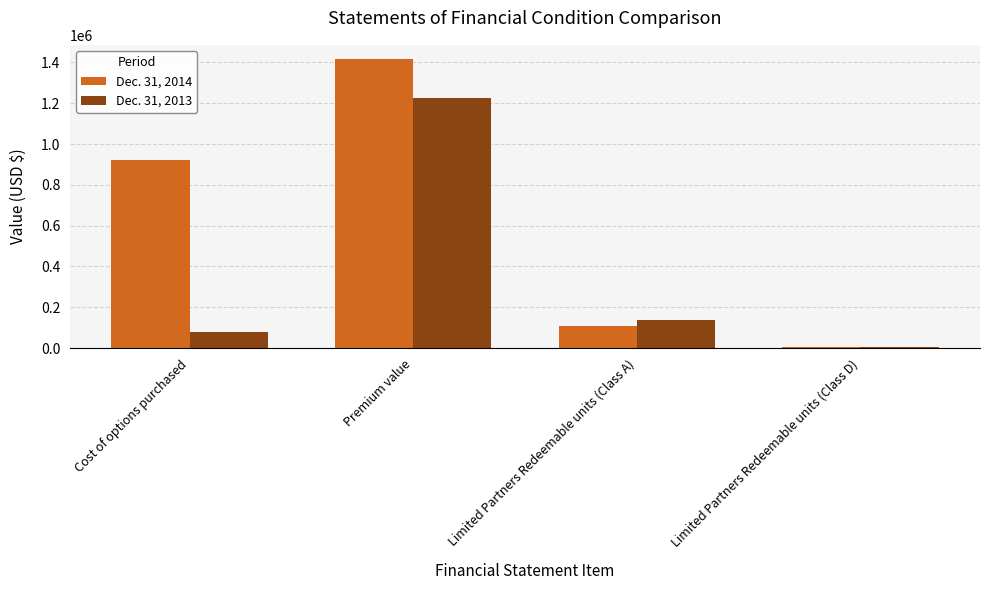

Which series changed the most between Limited Partners Redeemable units (Class A) and Limited Partners Redeemable units (Class D)?

Dec. 31, 2013